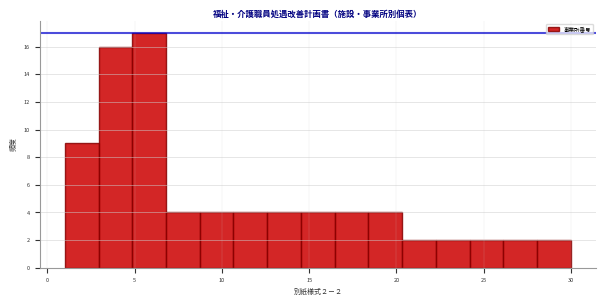

Around what value on the x-axis is the tallest bar? Give the approximate position of its centre, as read against the axis.

6.0